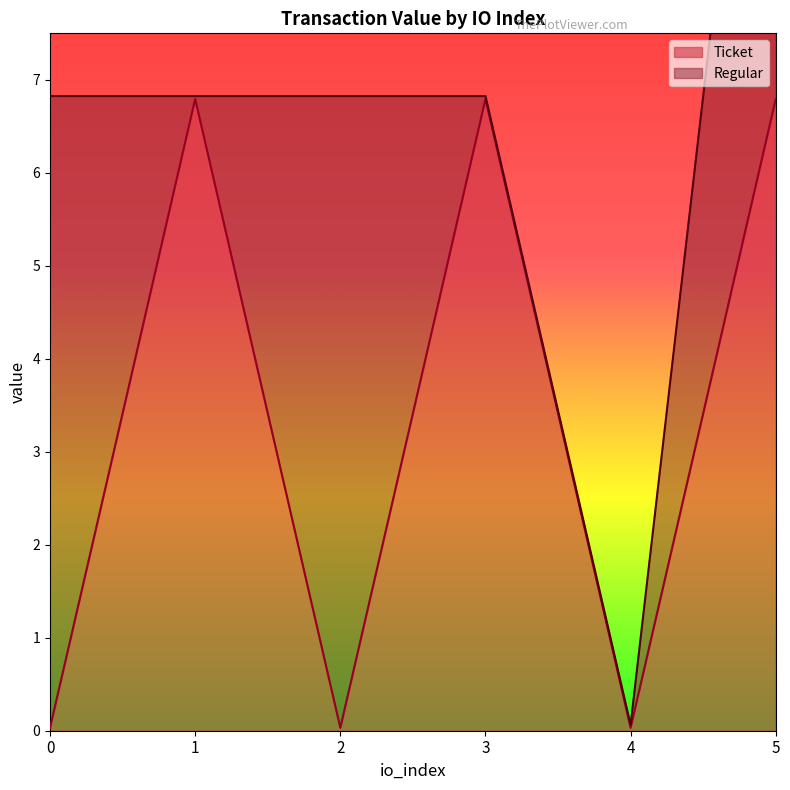

What is the difference between the second highest and minimum values?

6.8